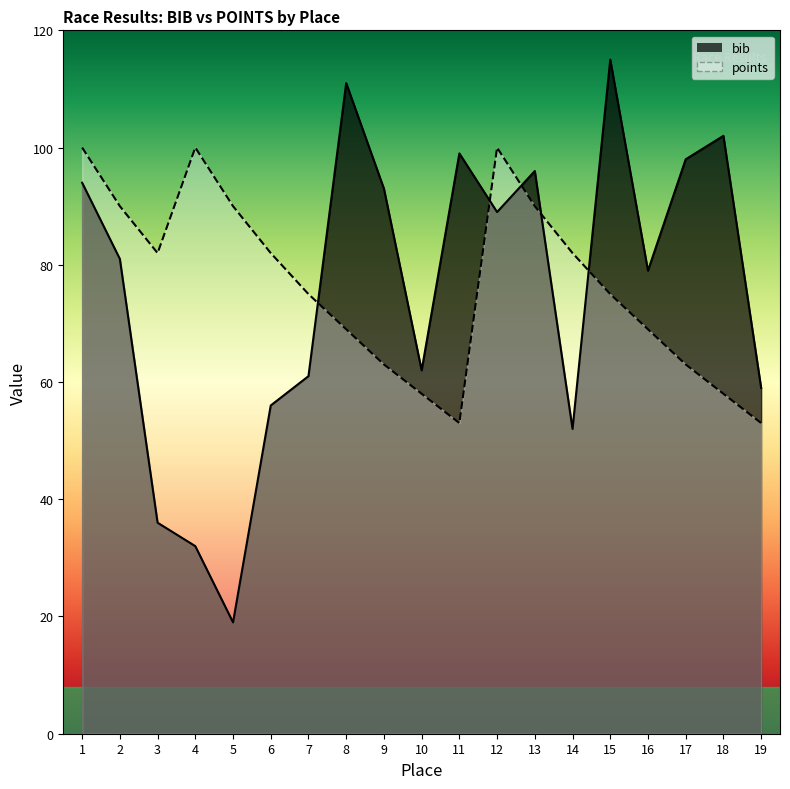

Is it true that bib equals 56 at 6?

True